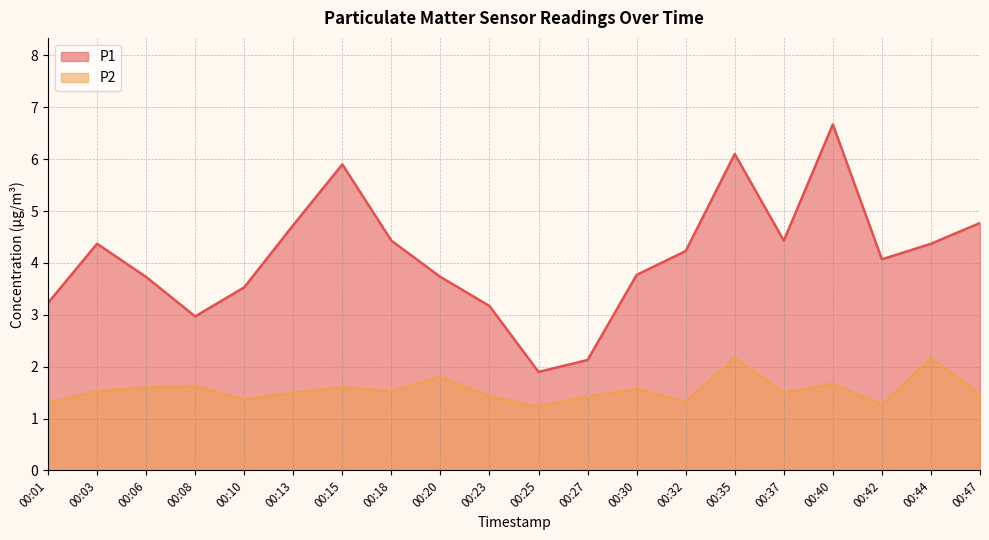

What are all the series names shown in the legend?

P1, P2